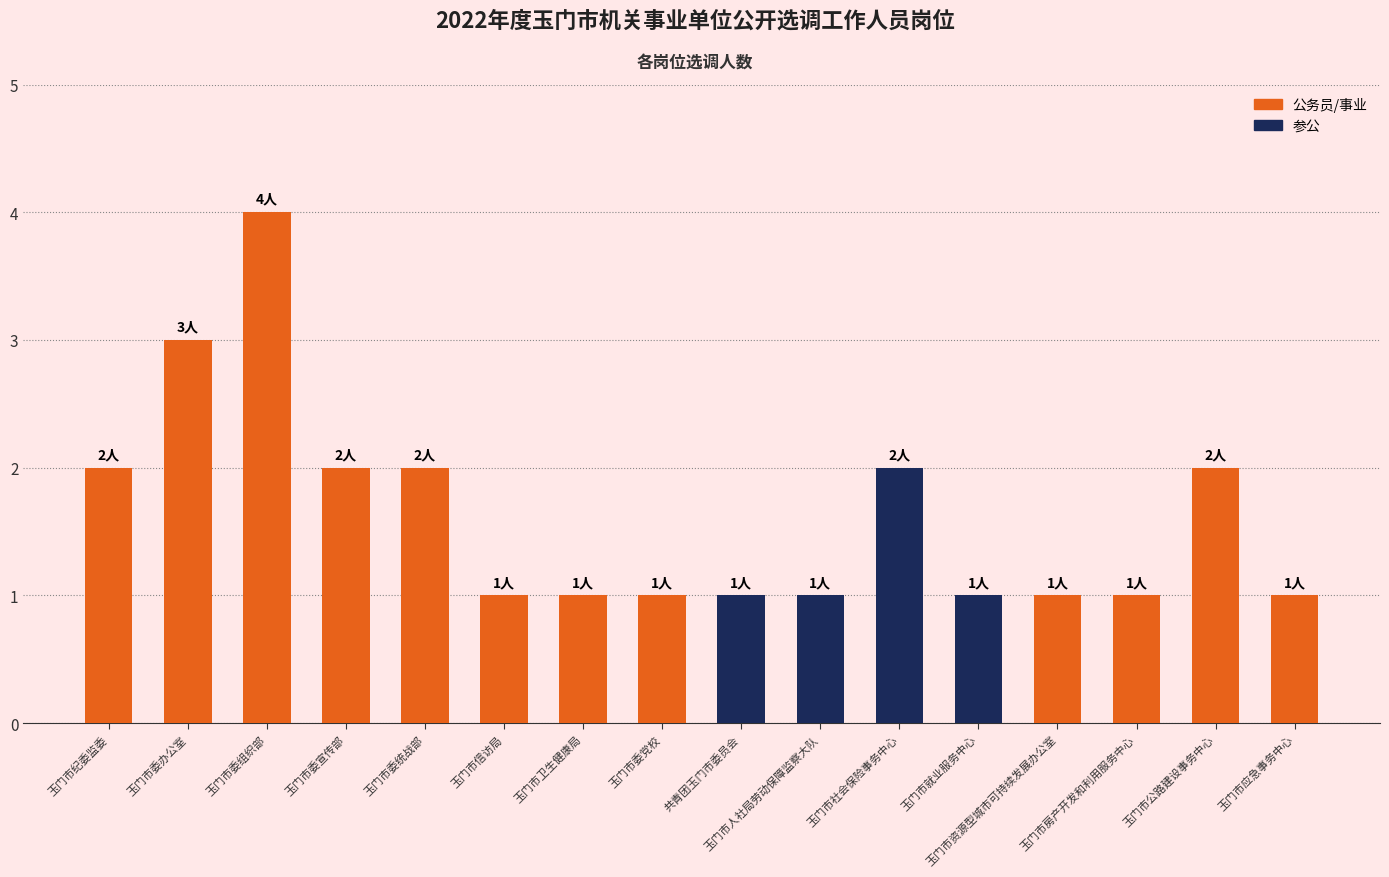

What is the maximum value shown in the chart?

4